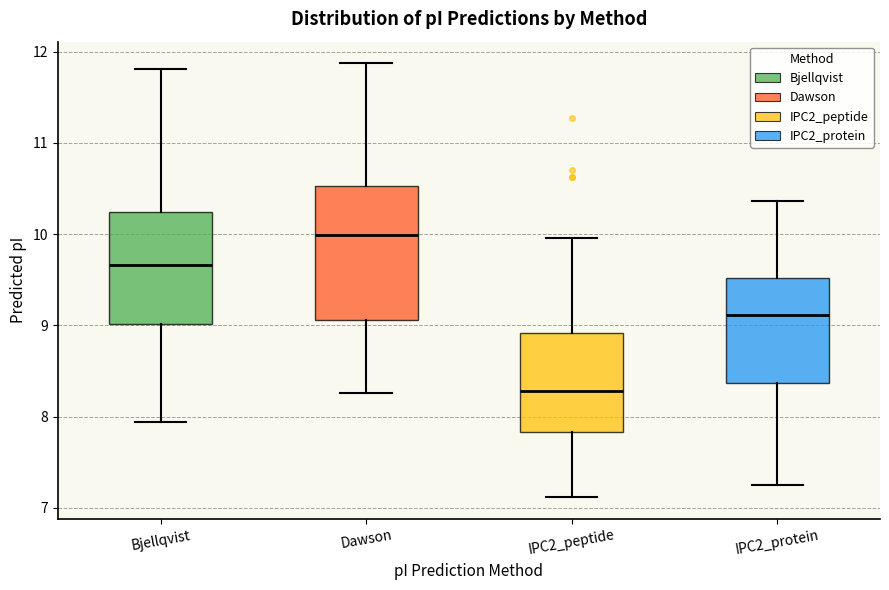

Where does the lower whisker of the box for Dawson end on the y-axis? The values are not printed on the chart, so give them approximately, as read against the axis.

8.3